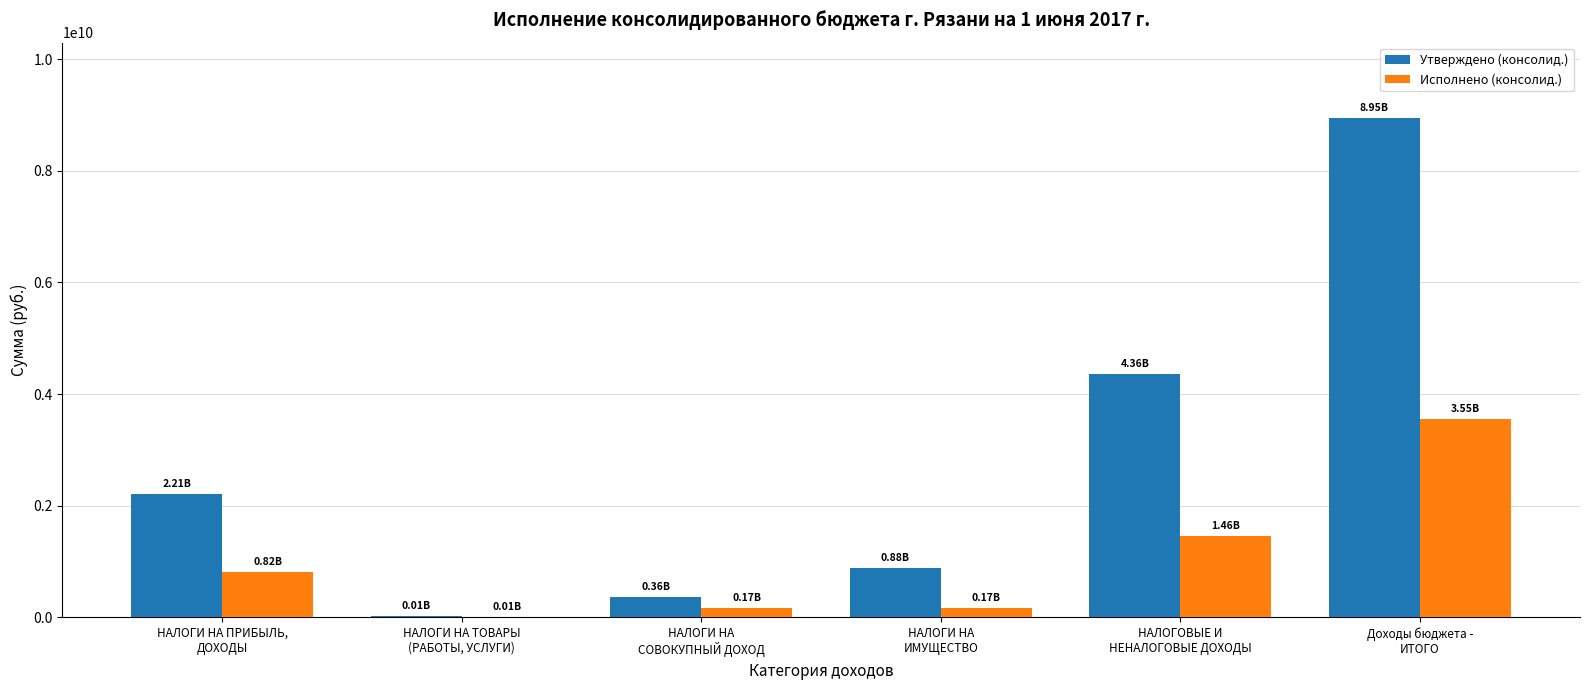

What is the difference between the Исполнено (консолид.) values at НАЛОГИ НА
ИМУЩЕСТВО and Доходы бюджета -
ИТОГО?

3385479008.3